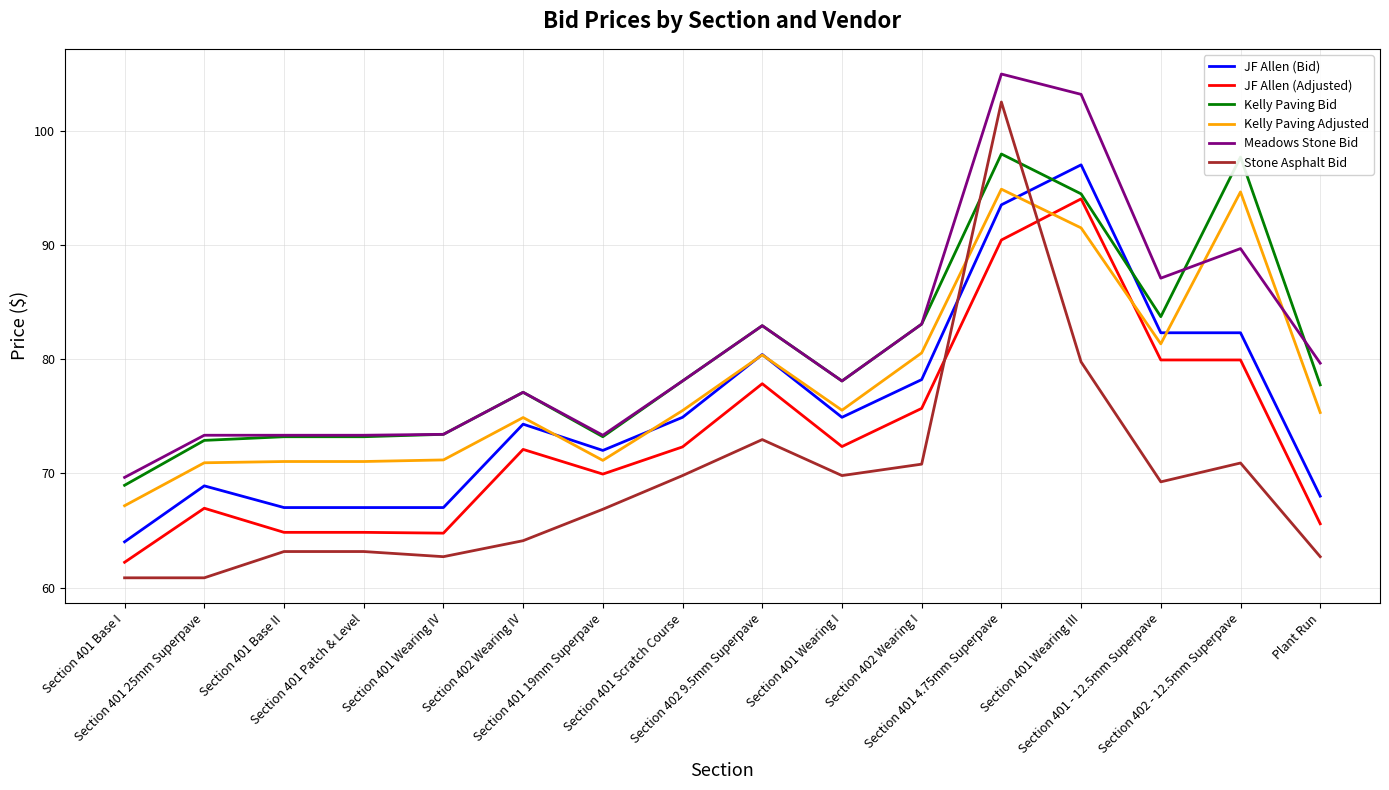

True or false: Meadows Stone Bid has a value of 22.7 at Section 402 Wearing I.

False